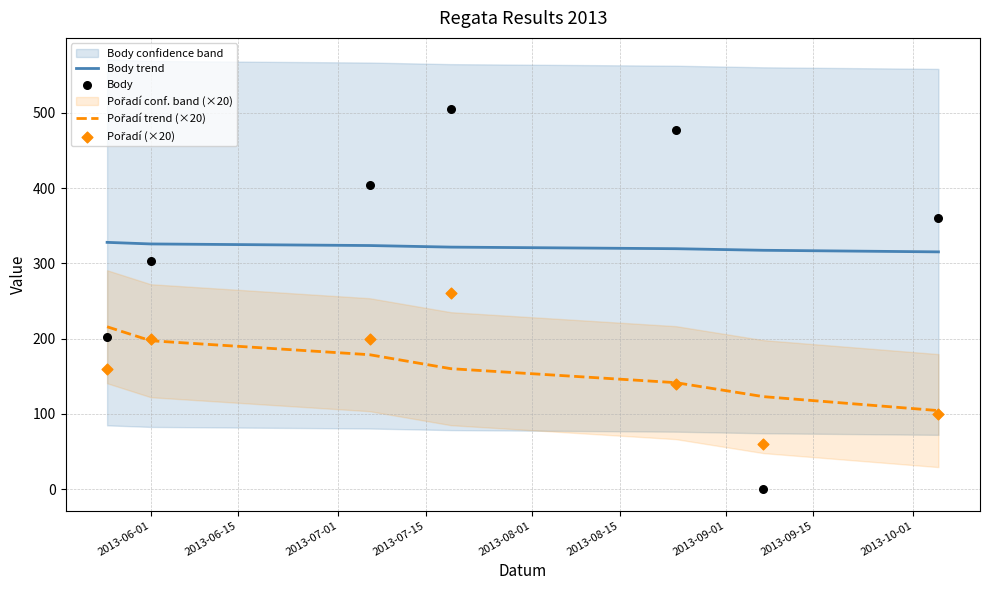

Which series has the largest total across all categories?

Body